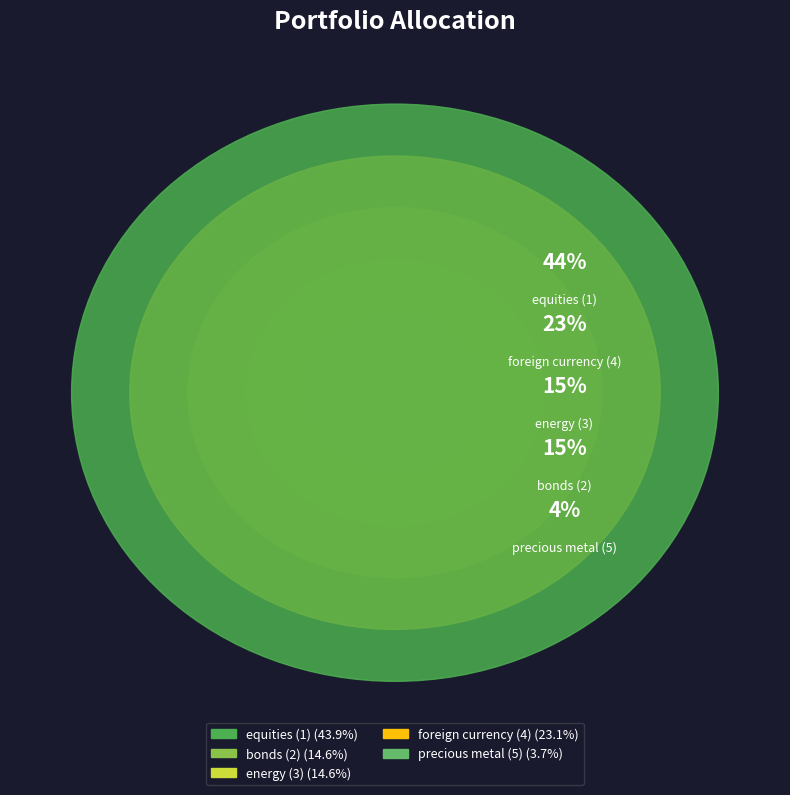

What percentage is the precious metal (5) slice, to the nearest percent?

4%